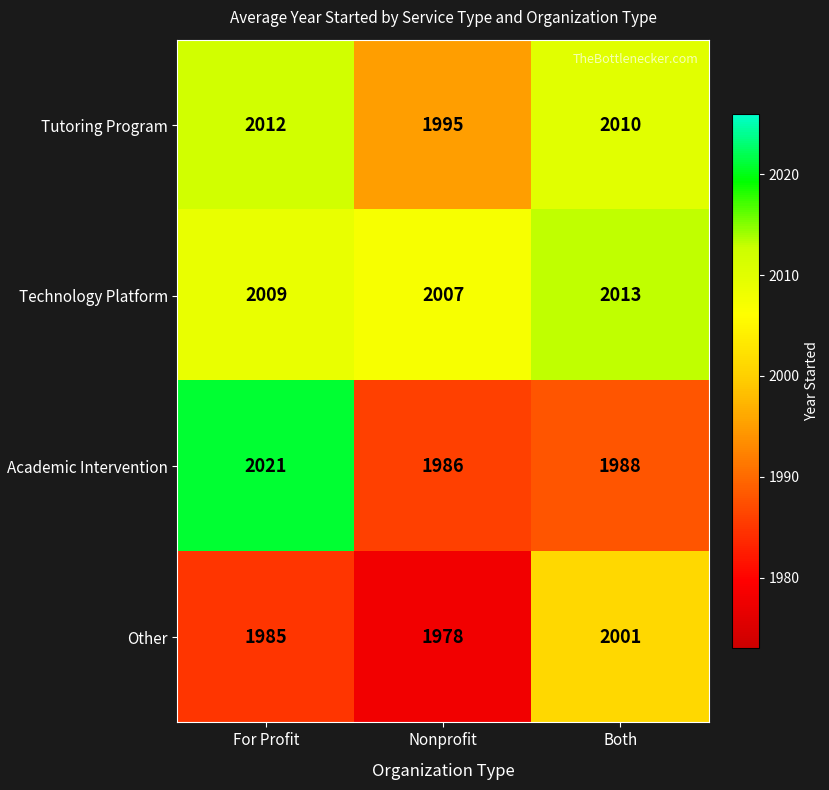

What is the difference between the highest and lowest values at Both?

25